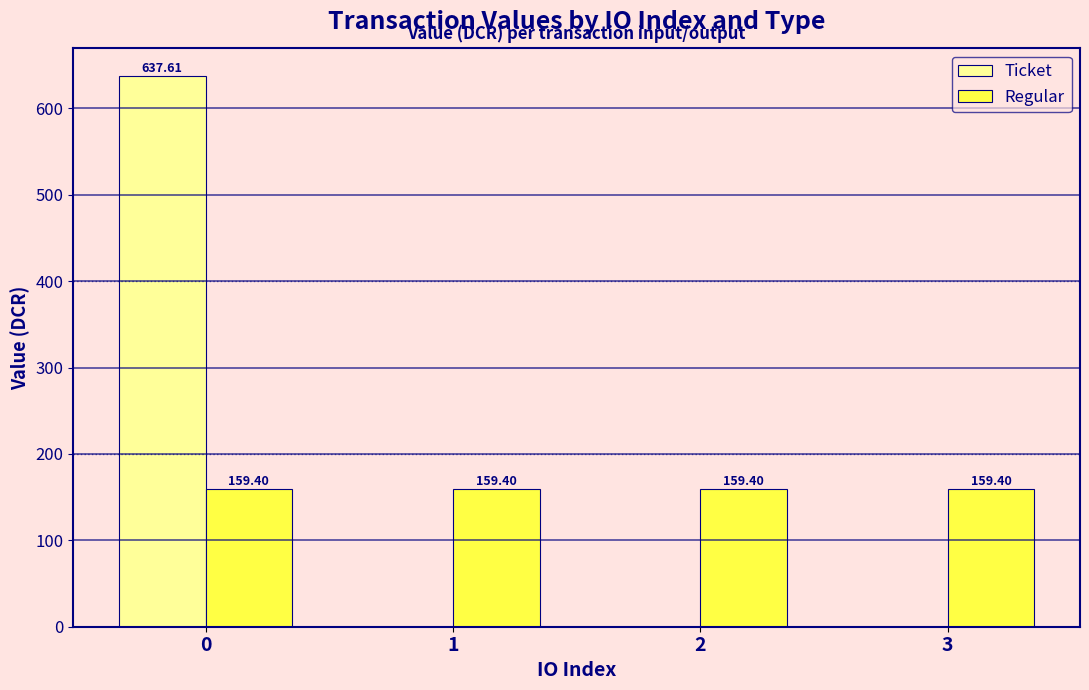

How many distinct data groups are displayed?

2